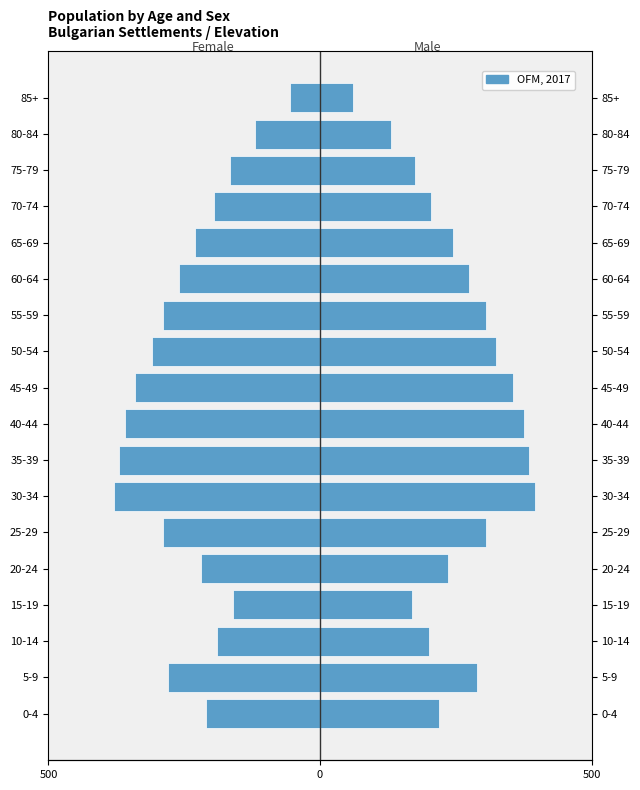

How many data points does each series have?

18